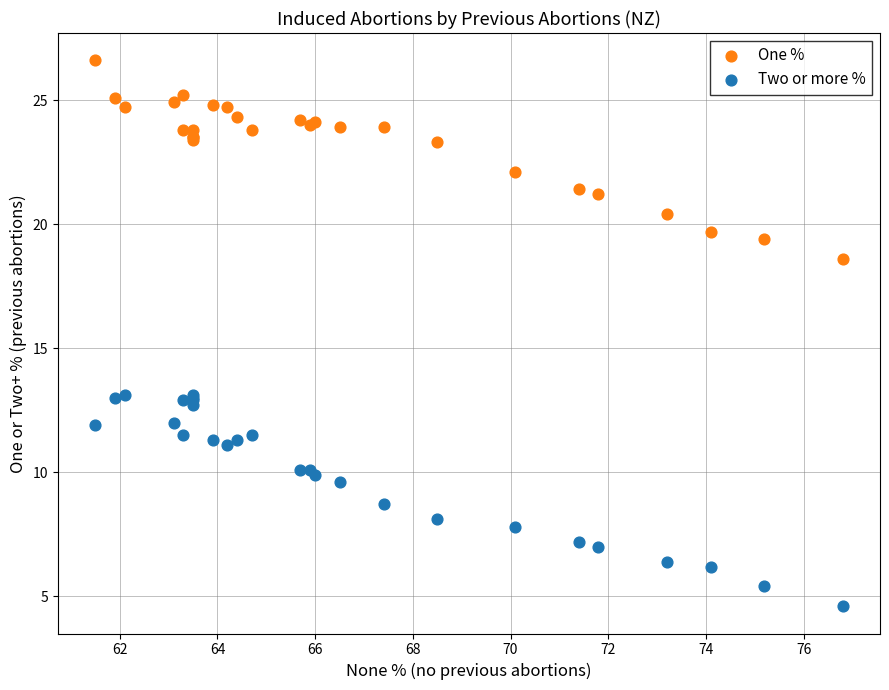

Which series reaches the maximum Y coordinate?

One %